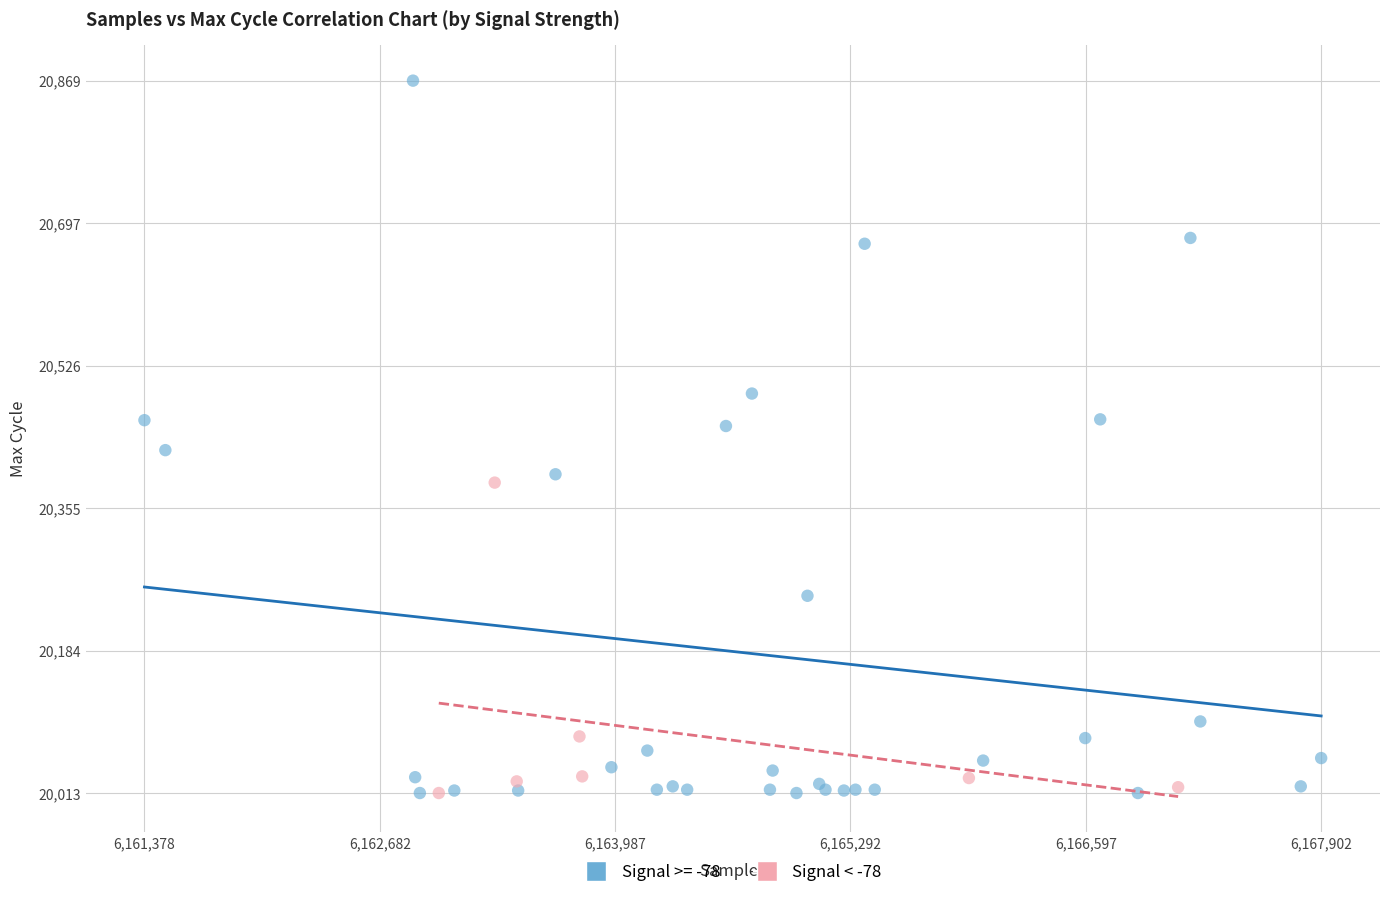

Which series has the largest Y range (max minus min)?

Signal >= -78